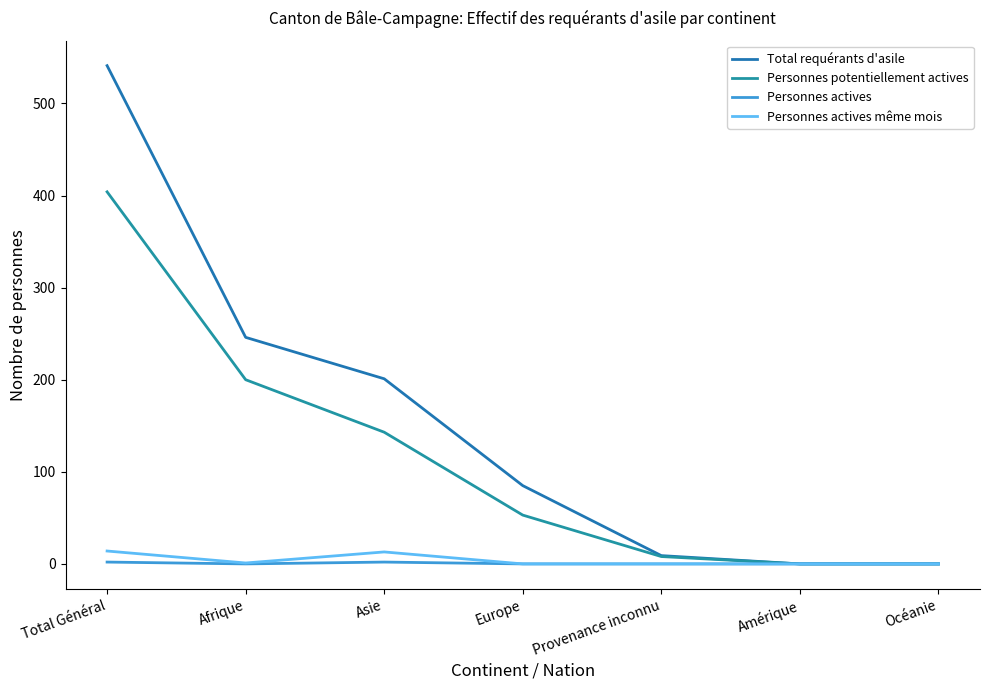

Reading right to left, what are all the values shown in this chart?

Total requérants d'asile: Océanie=0	Amérique=0	Provenance inconnu=9	Europe=85	Asie=201	Afrique=246	Total Général=541
Personnes potentiellement actives: Océanie=0	Amérique=0	Provenance inconnu=8	Europe=53	Asie=143	Afrique=200	Total Général=404
Personnes actives: Océanie=0	Amérique=0	Provenance inconnu=0	Europe=0	Asie=2	Afrique=0	Total Général=2
Personnes actives même mois: Océanie=0	Amérique=0	Provenance inconnu=0	Europe=0	Asie=13	Afrique=1	Total Général=14